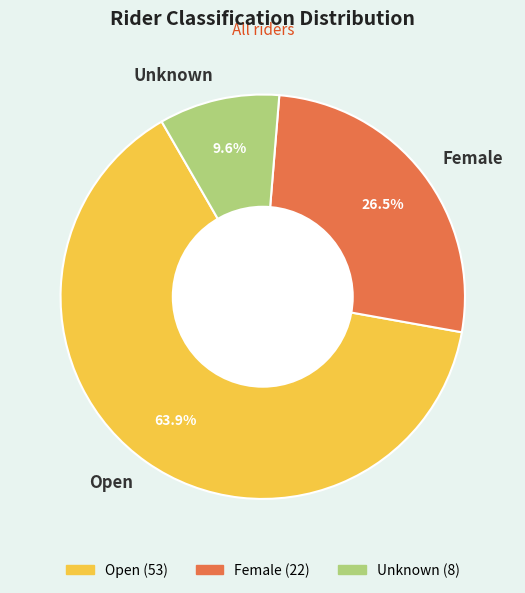

Between Unknown and Female, which is larger?

Female